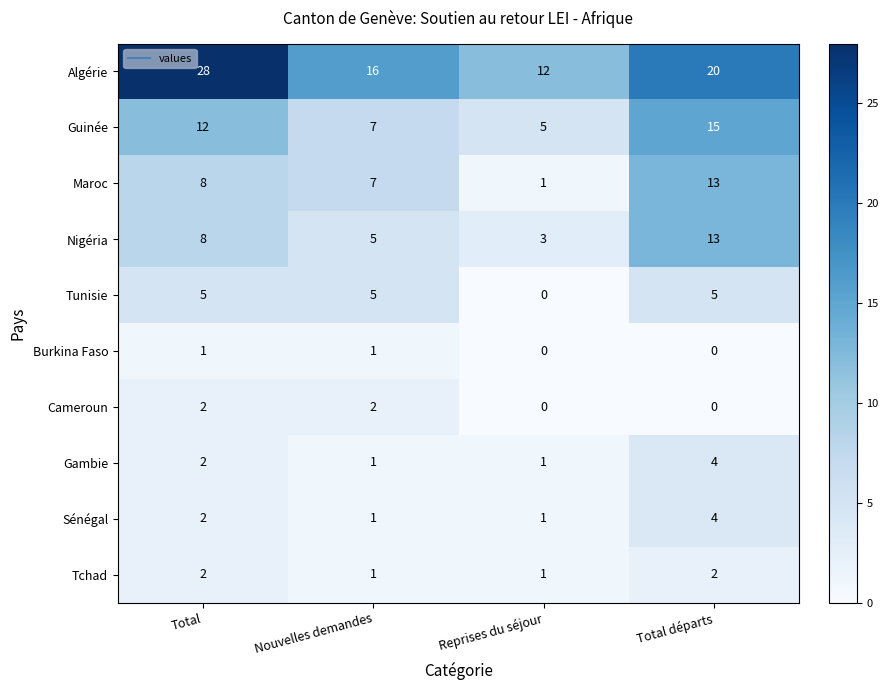

Which category has the lowest value in the Maroc series?

Reprises du séjour